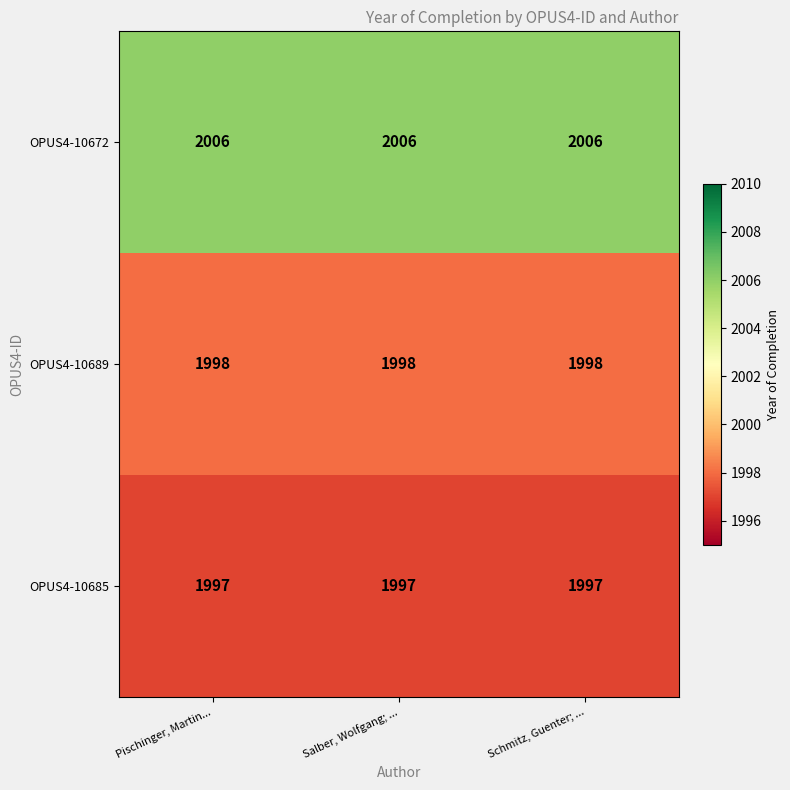

The value of OPUS4-10672 at Salber, Wolfgang; ... is 2006. True or false?

True